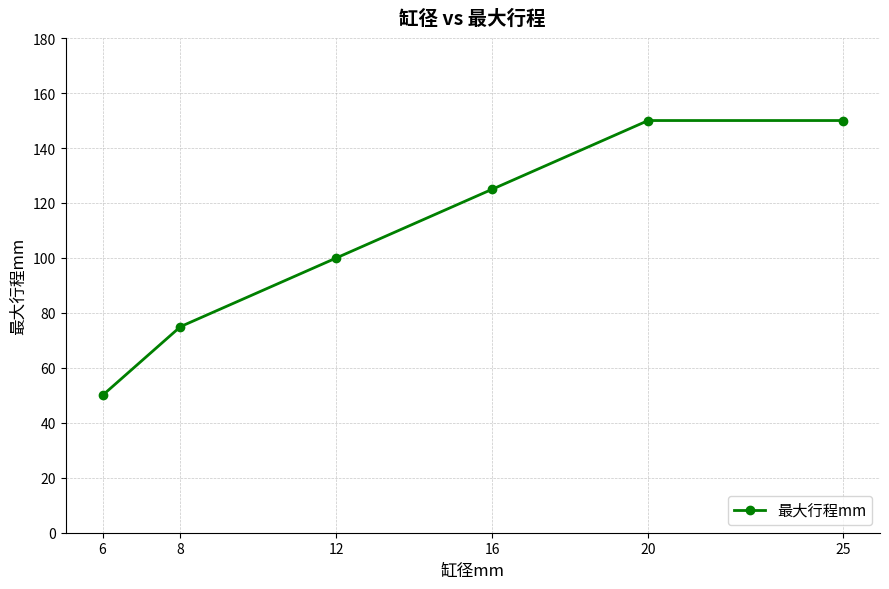

Which label corresponds to the smallest value in the chart?

6